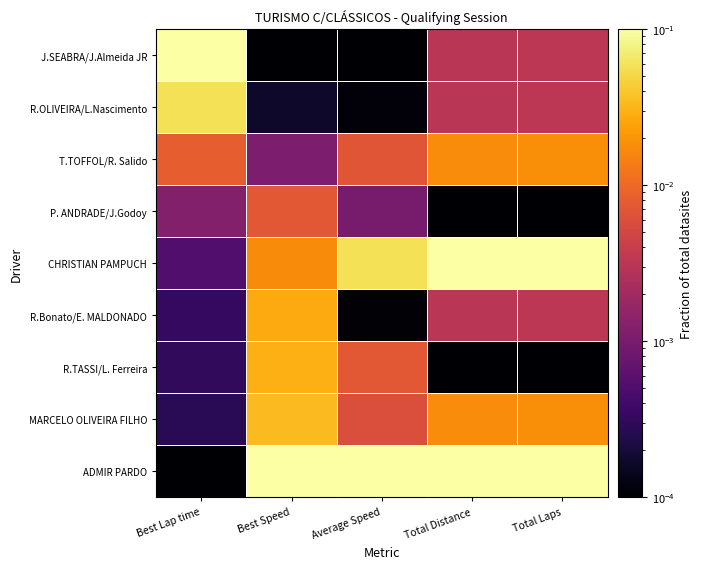

At how many categories does at least one series exceed 0?

5